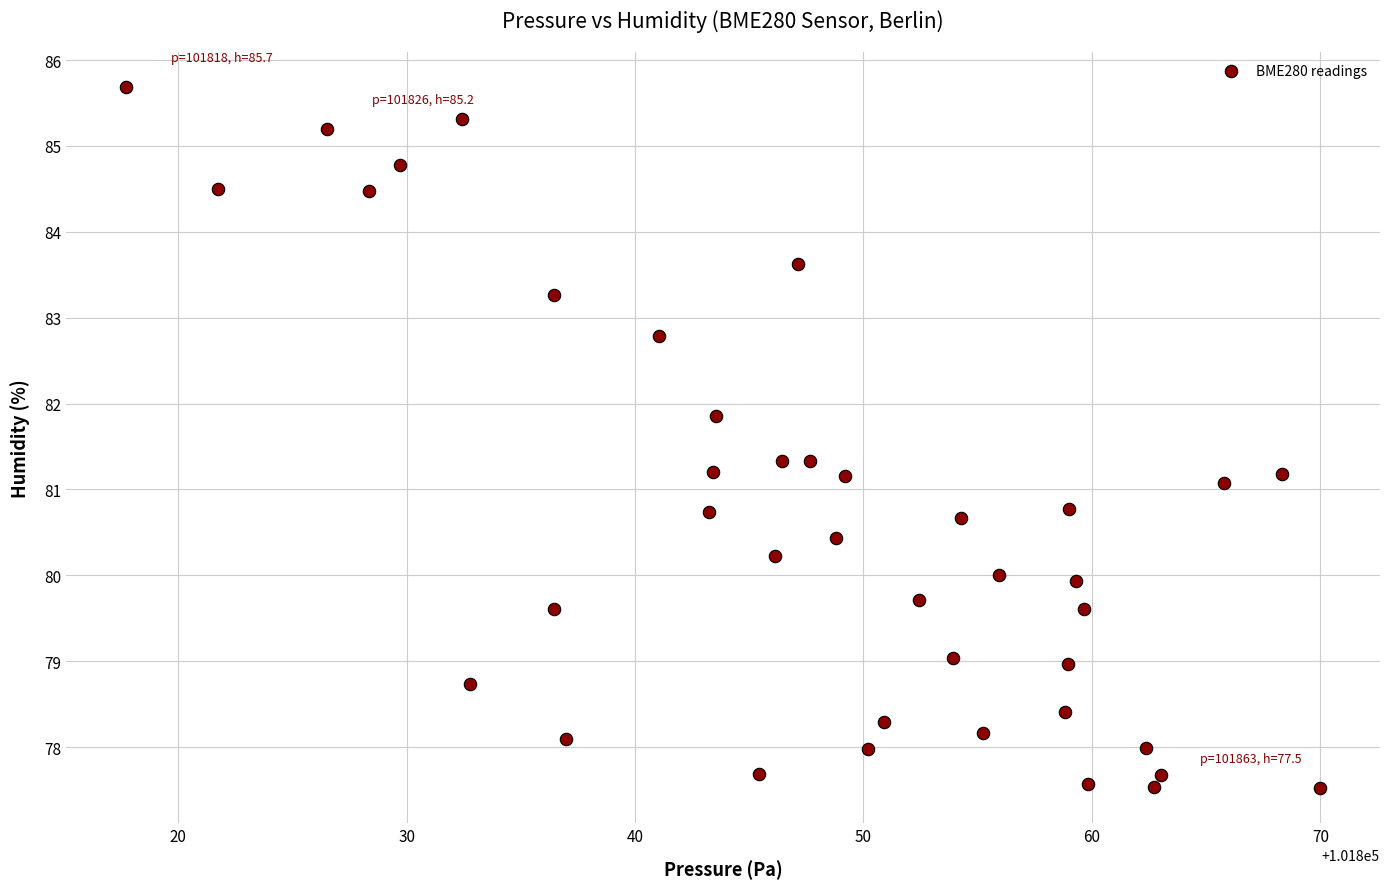

What is the range of Y values (max minus min)?

8.2